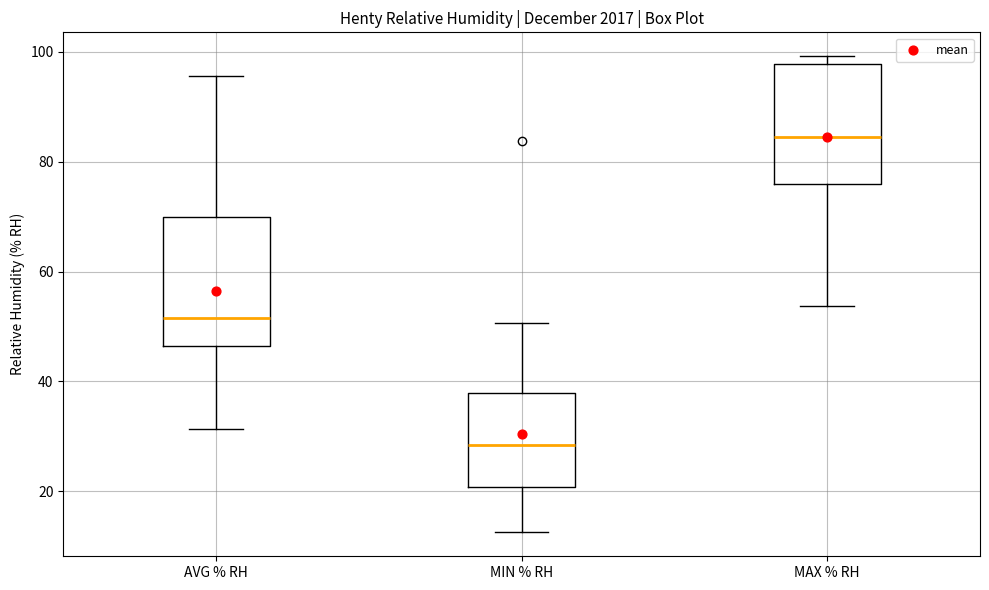

Reading left to right, transcribe this box plot: for each box, give where its median line is, the range the box spans, and where its two whiskers end, as read against the y-axis. The values are not printed on the chart, so give them approximately, as read against the axis.

AVG % RH: median 52, box 46 to 70, whiskers 32 to 96
MIN % RH: median 28, box 20 to 38, whiskers 12 to 50
MAX % RH: median 84, box 76 to 98, whiskers 54 to 100